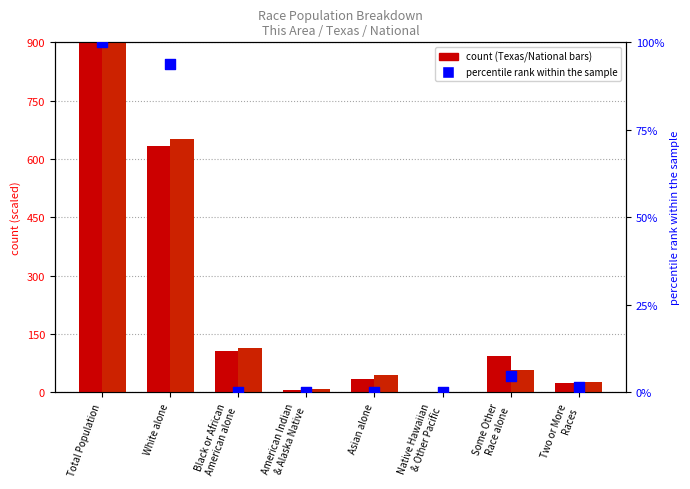

At how many categories does at least one series exceed 94?

4